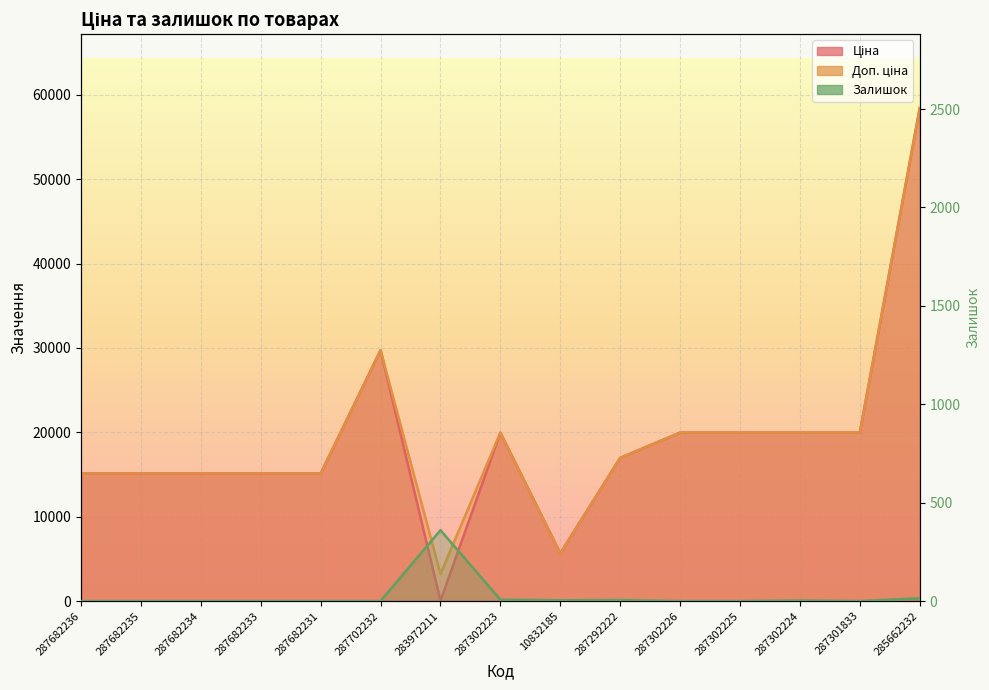

True or false: Доп. ціна and Залишок intersect in this chart.

False